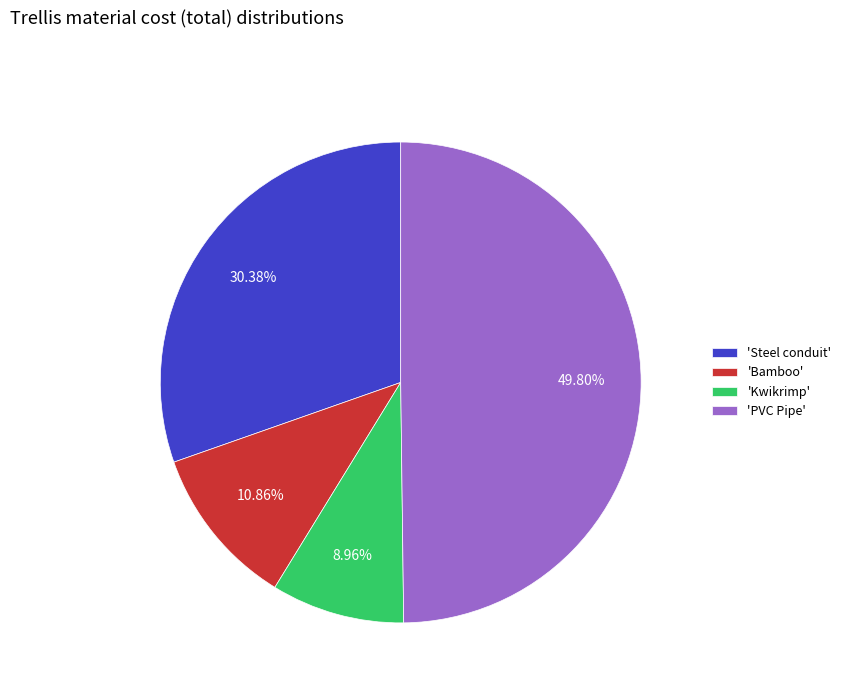

What is the ratio of the value at 'PVC Pipe' to the value at 'Steel conduit'?

1.6